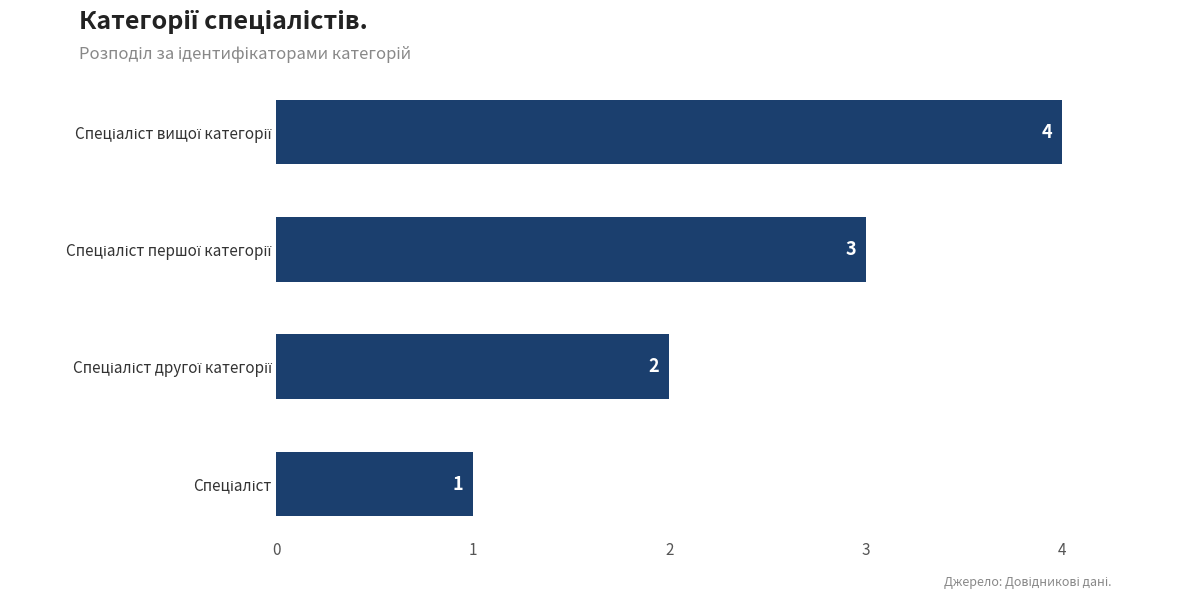

What is the difference between the maximum and minimum values?

3